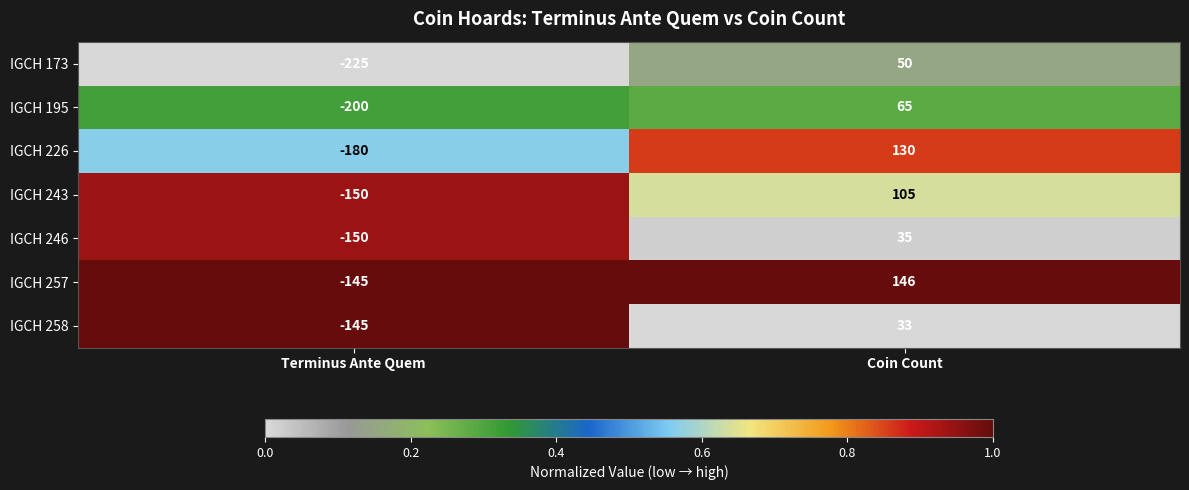

What is the difference between the maximum and minimum values in the IGCH 195 series?

265